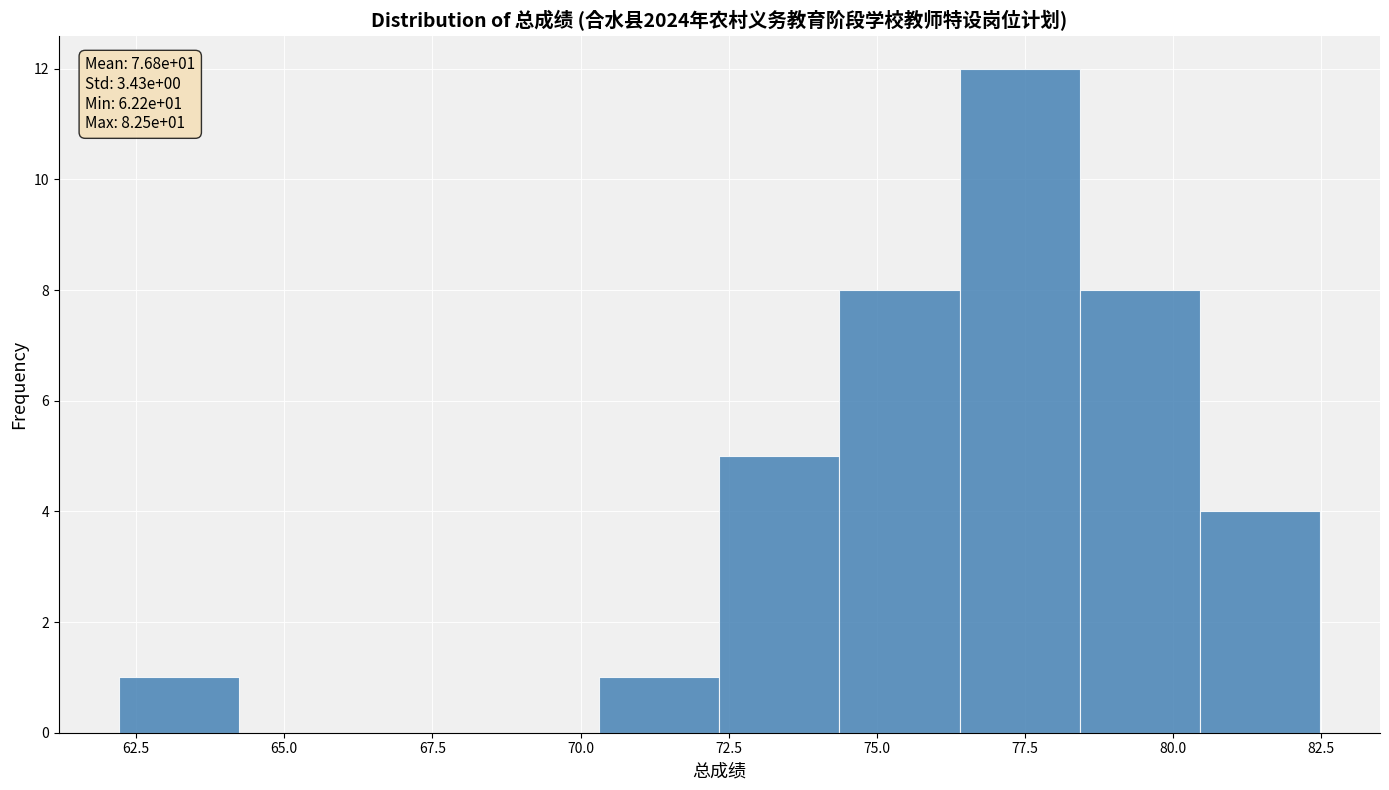

Over which range of the x-axis is the bar tallest?

76.5 to 78.5